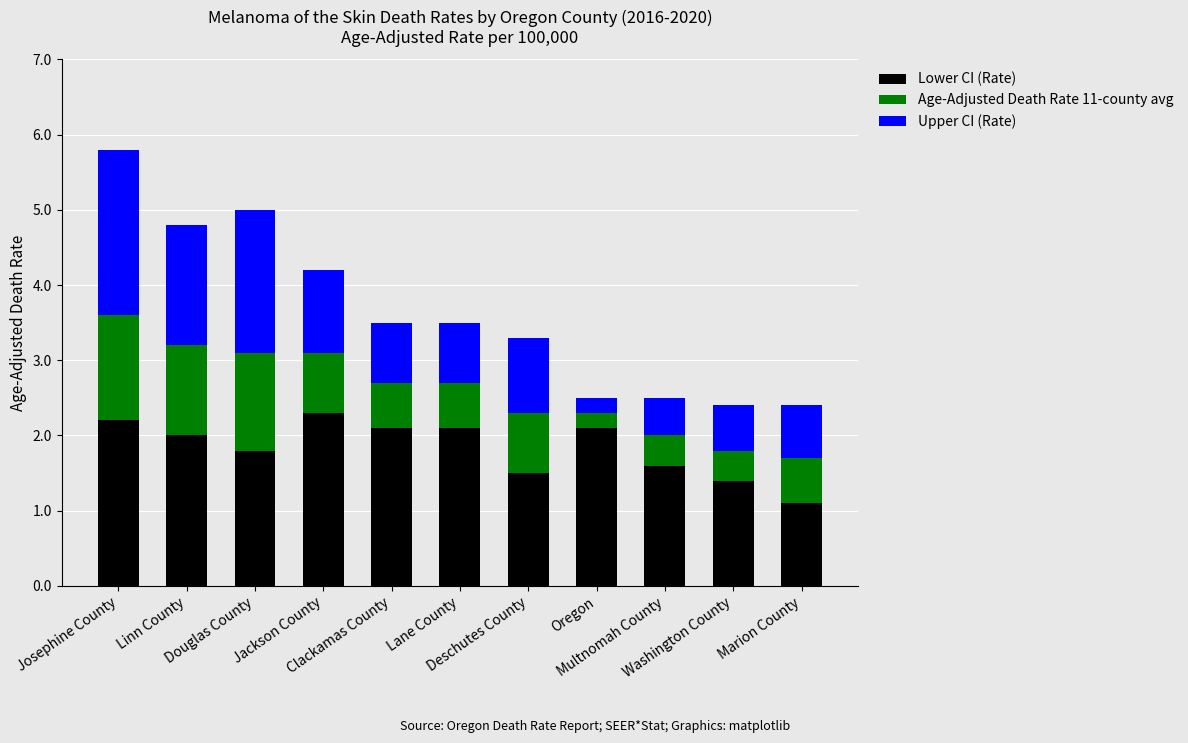

What is the highest value of the Lower CI (Rate) series?

2.3